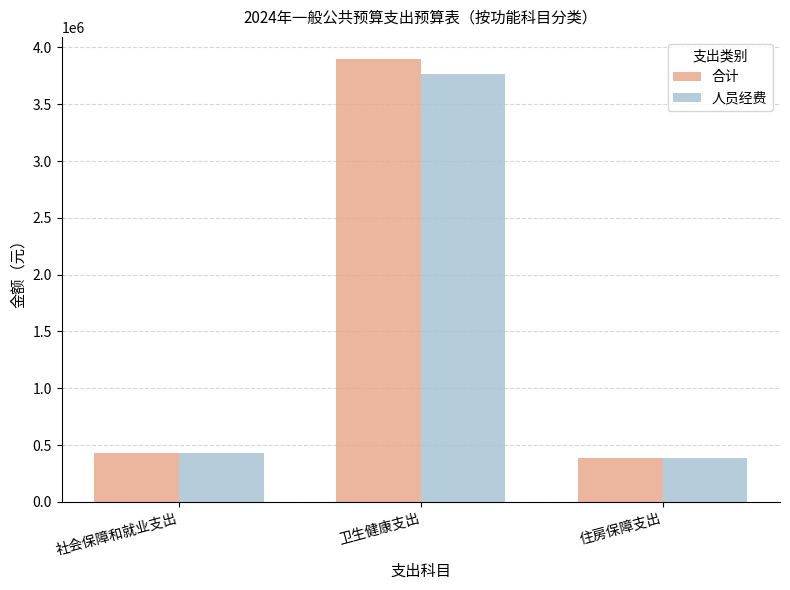

What is the average value of the 合计 series?

1571336.4